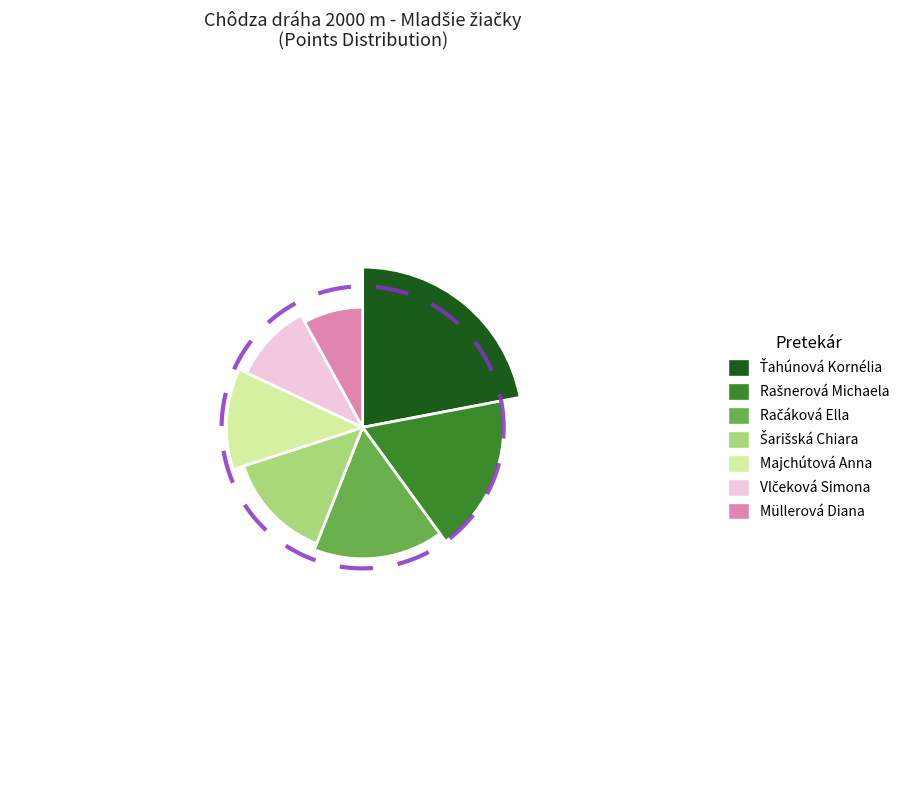

Does any single category account for the majority?

No